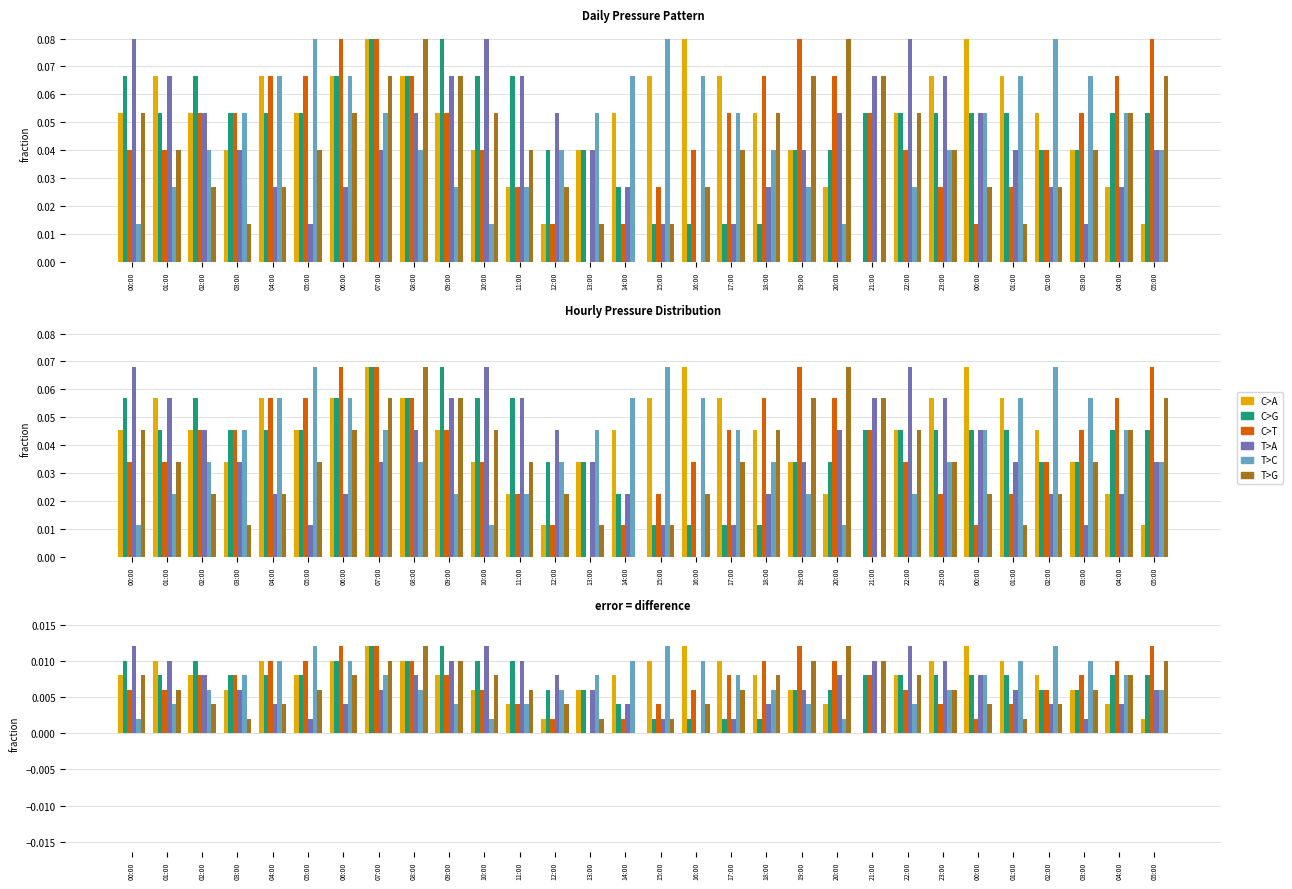

Rank the series at 22:00 from highest to lowest value.

T>A, C>A, C>G, T>G, C>T, T>C